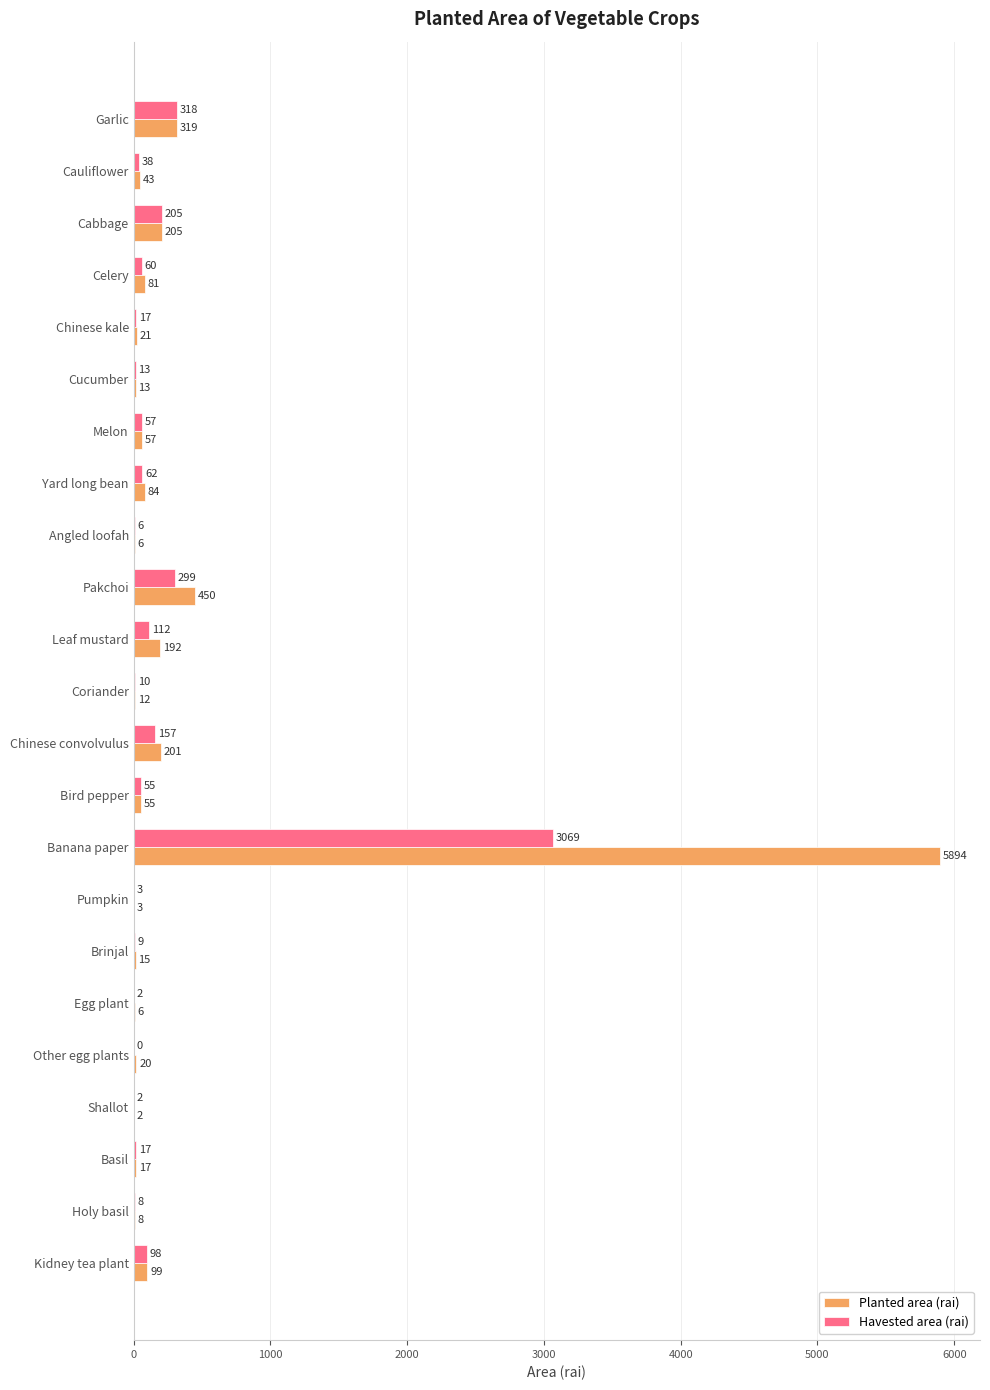

The Havested area (rai) series shows 38 at Cauliflower. True or false?

True